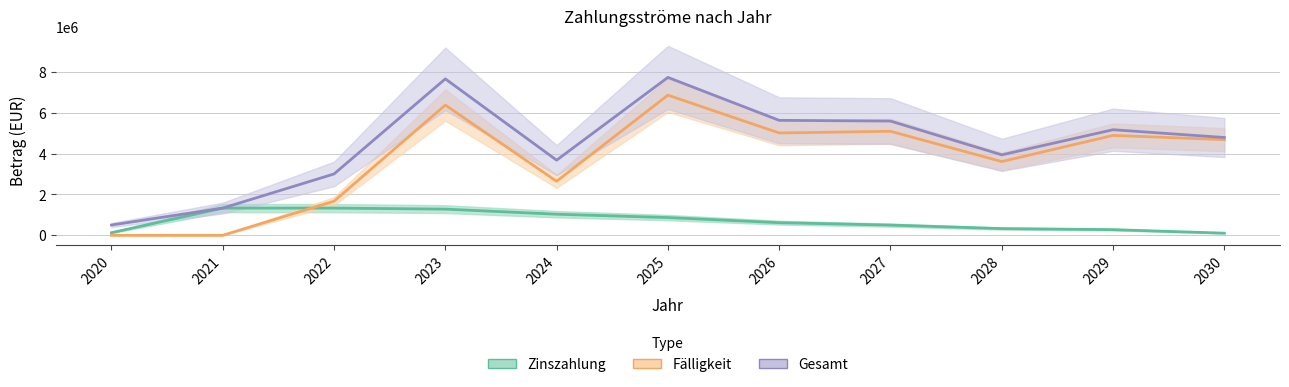

What is the difference between the second highest and minimum values in the Zinszahlung series?

1228790.9